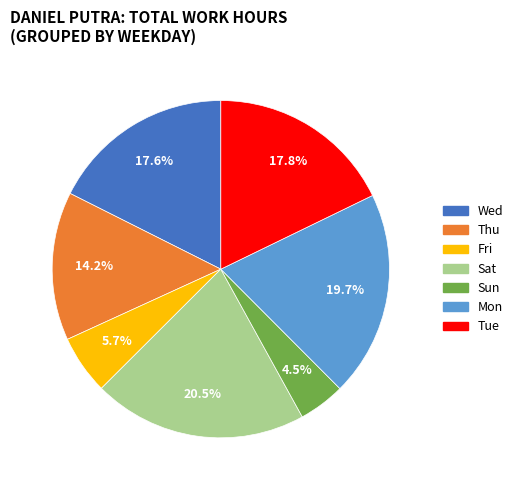

To the nearest percent, what is the difference between the largest and smallest slice percentages?

16%